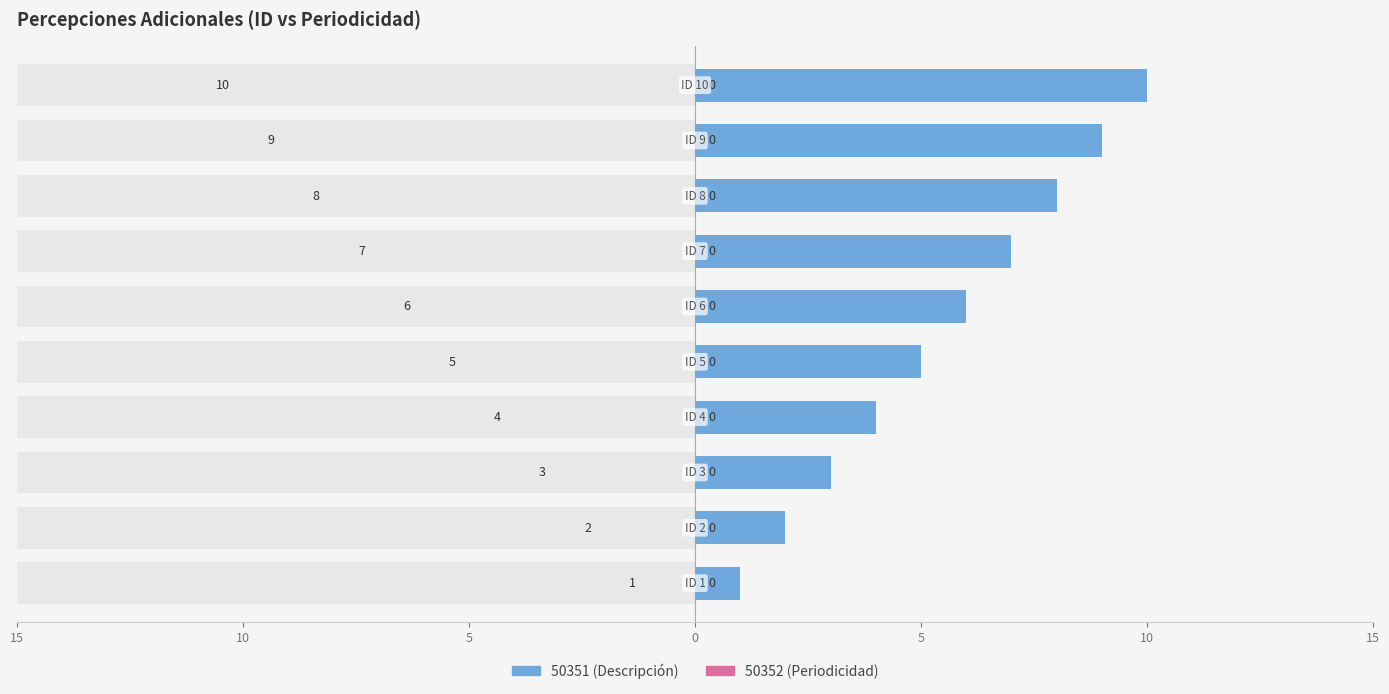

What is the sum of all values?

55